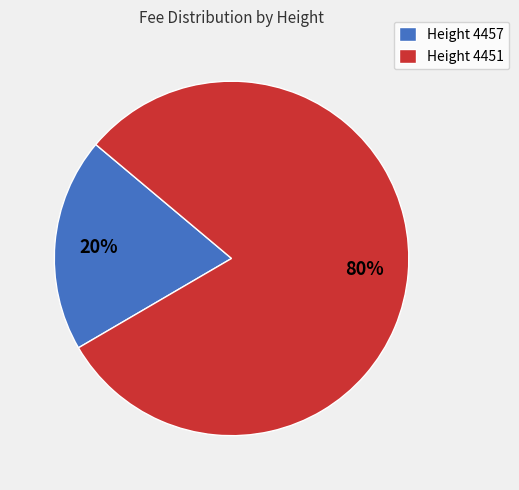

True or false: Height 4457 accounts for 25% of the total.

False